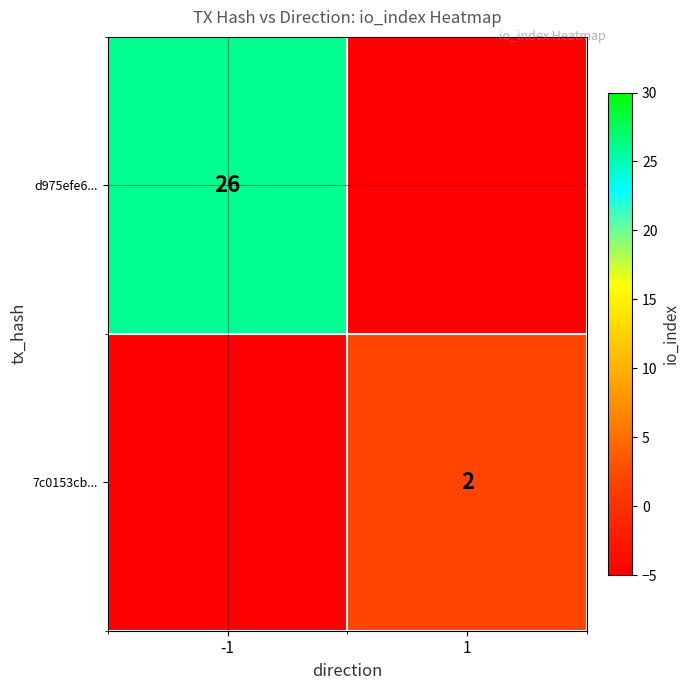

Is it true that 7c0153cb... equals 2 at 1?

True